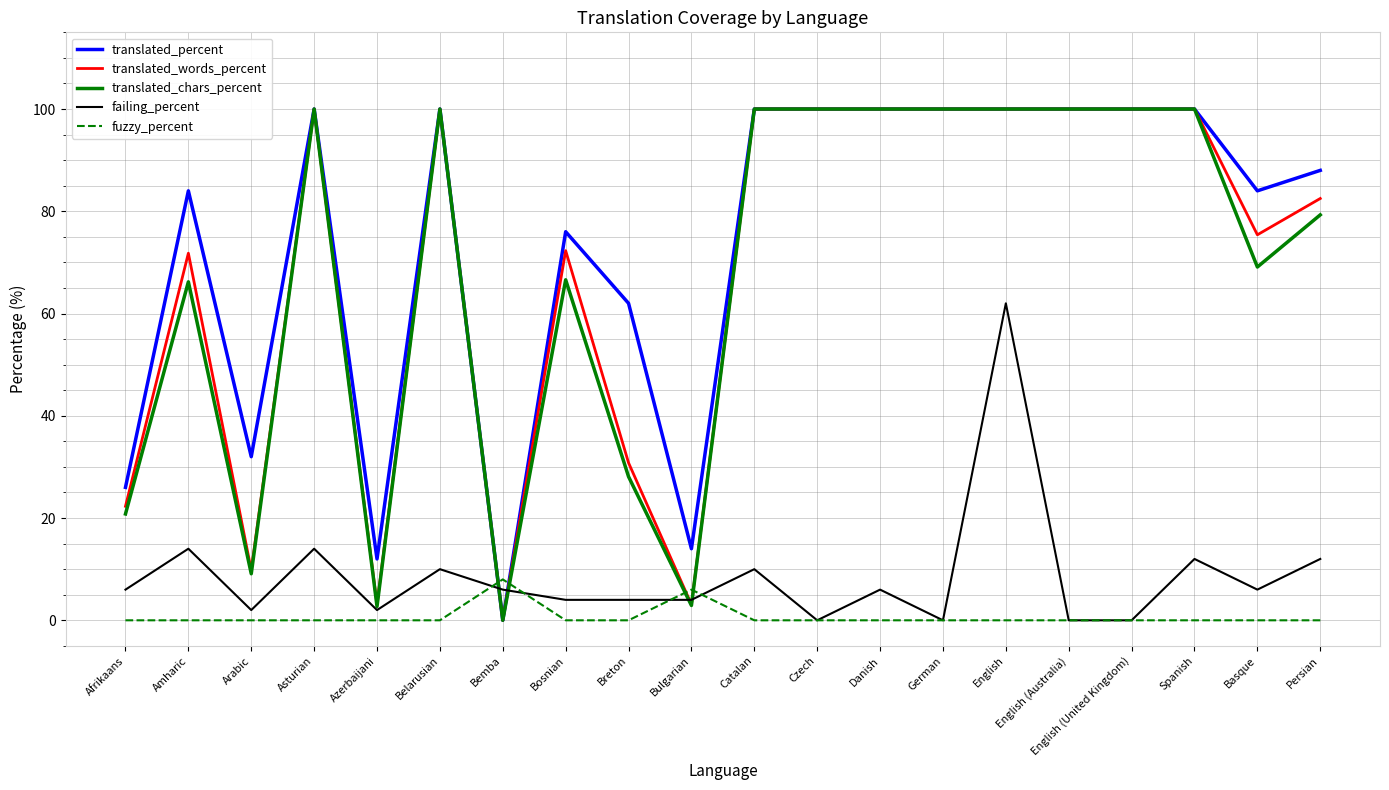

What is the spread (max minus min) of values at Belarusian?

100.0